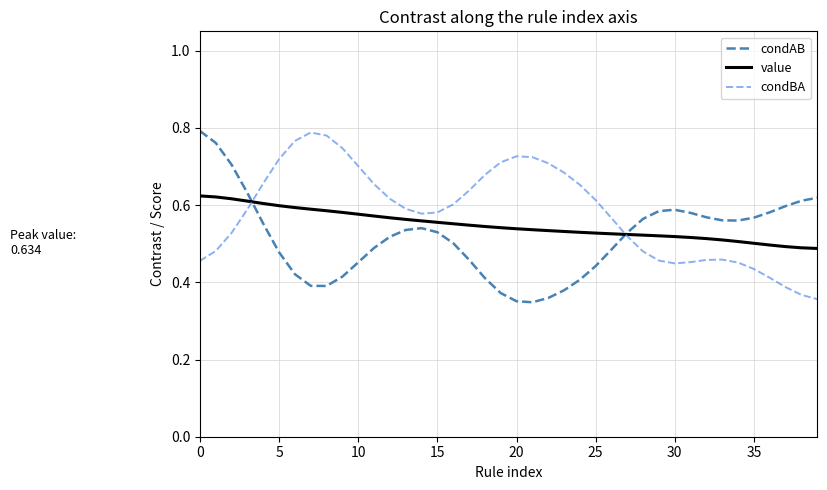

What are all the series names shown in the legend?

condAB, value, condBA